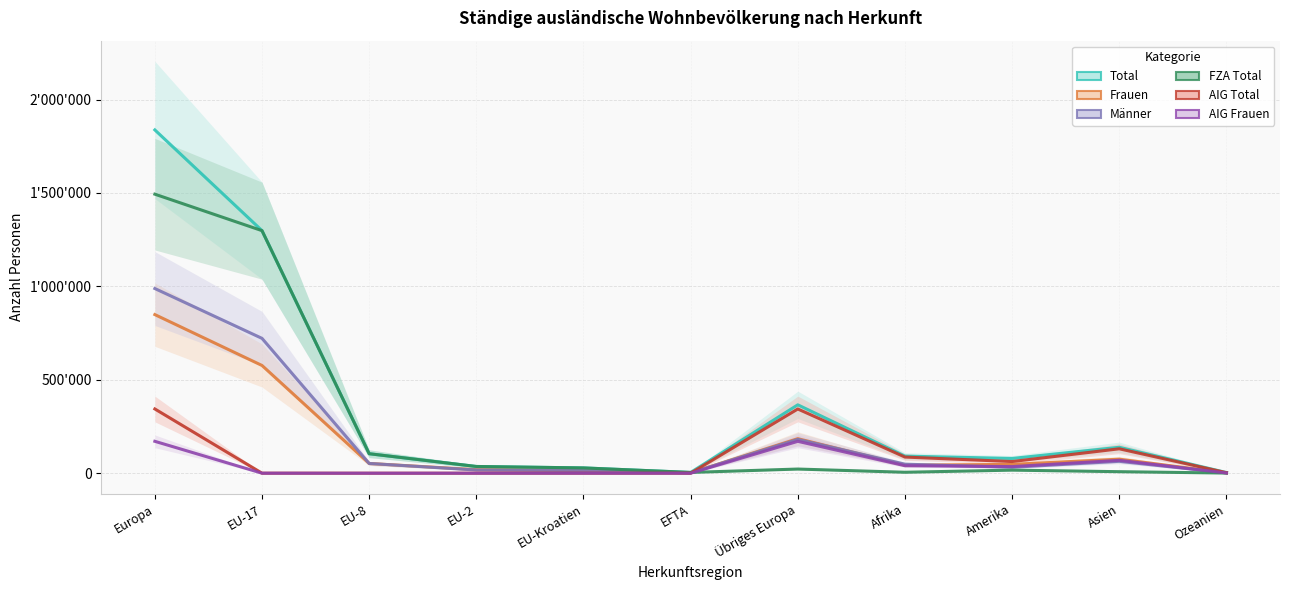

Is it true that Total equals 111154 at Amerika?

False